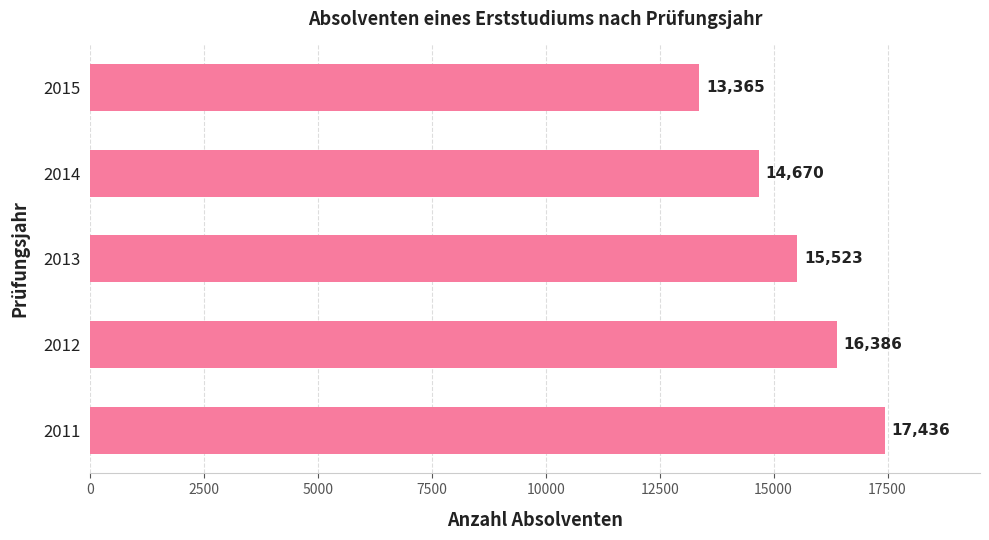

What is the difference between the maximum and minimum values?

4071